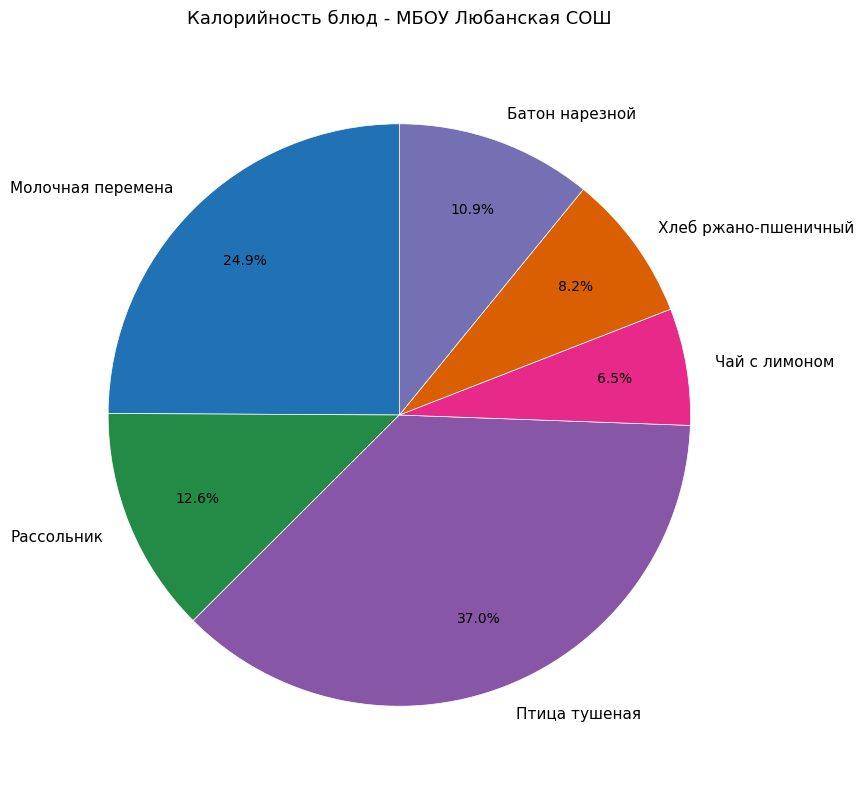

How many slices are in this pie chart?

6